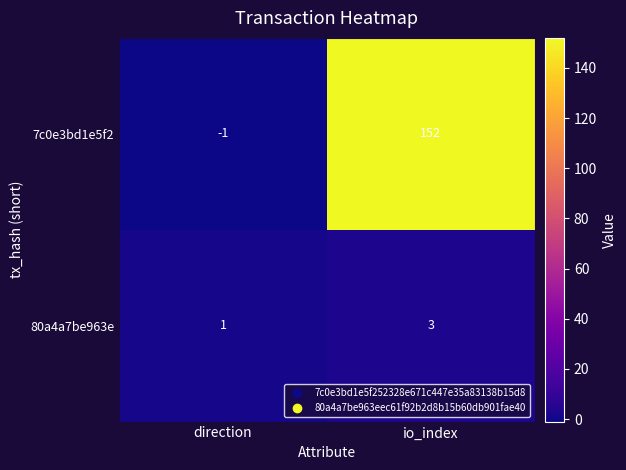

Reading left to right, list all the values displayed in this chart.

7c0e3bd1e5f2: direction=-1	io_index=152
80a4a7be963e: direction=1	io_index=3